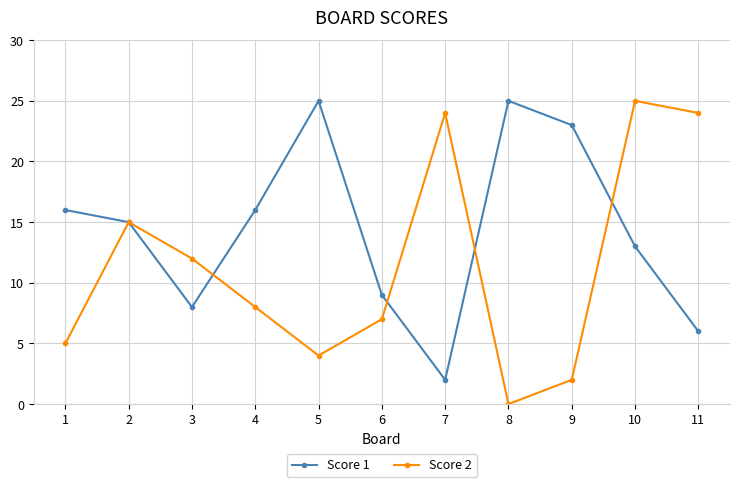

How many lines are shown in the chart?

2